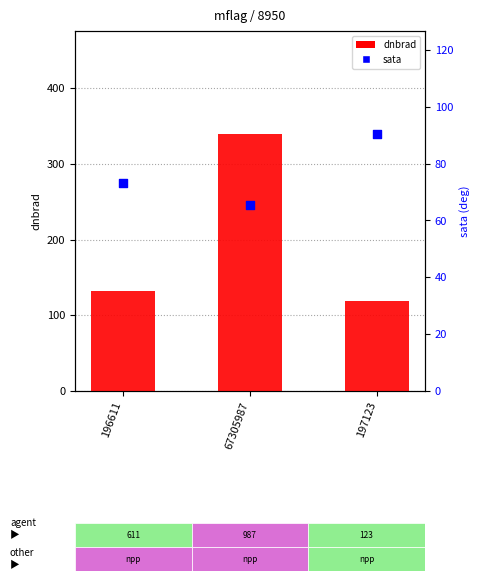

Which series reaches the maximum Y coordinate?

dnbrad